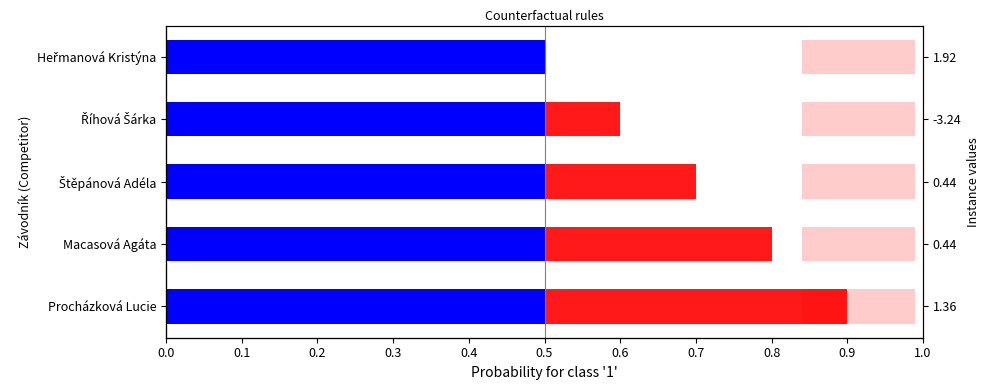

The value of Blue segment at 0.1 is 0.2. True or false?

False